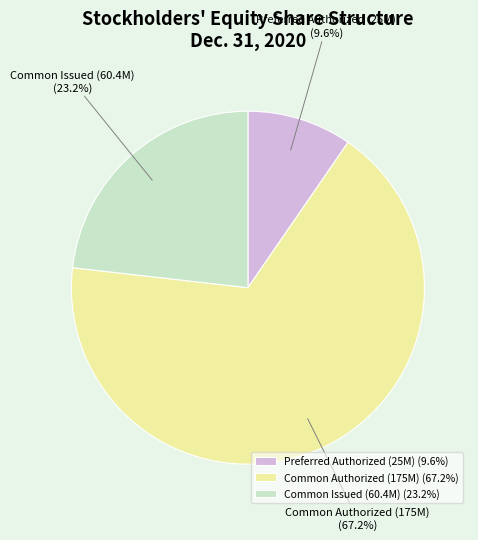

Does Preferred Authorized (25M) represent more than half of the total?

No